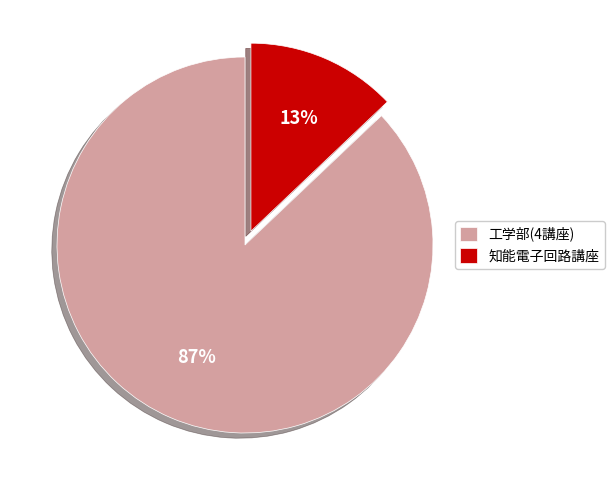

To the nearest percent, what portion does 知能電子回路講座 represent?

13%